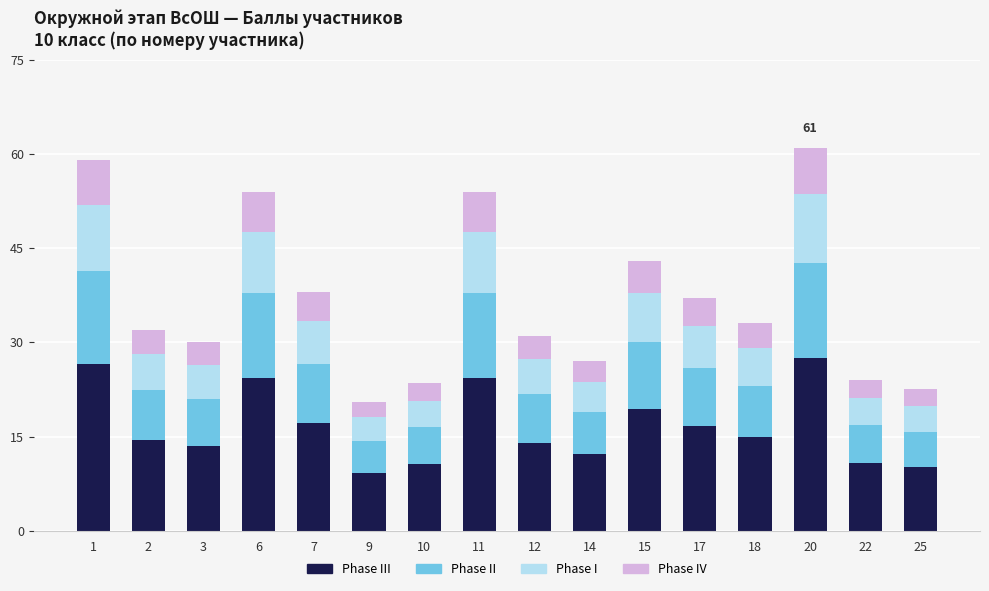

What is the total value across all series at 18?

33.0